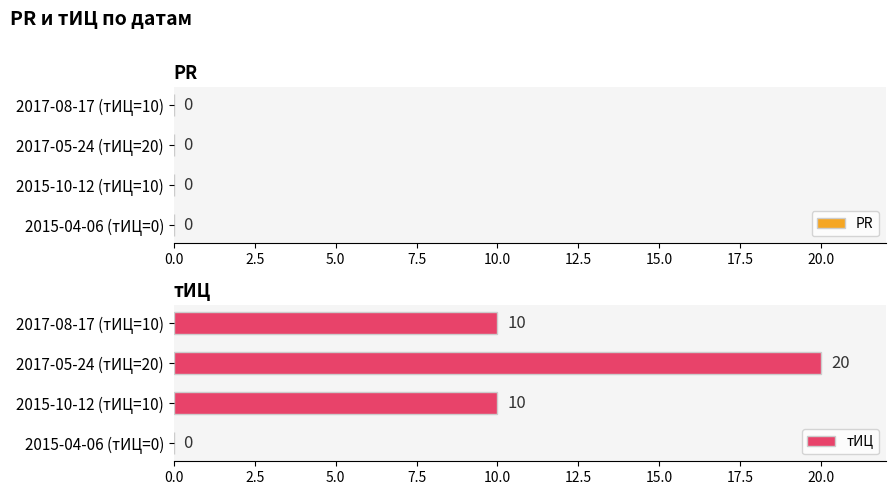

What is the ratio of the value at 2017-08-17 (тИЦ=10) to the value at 2015-10-12 (тИЦ=10)?

1.0